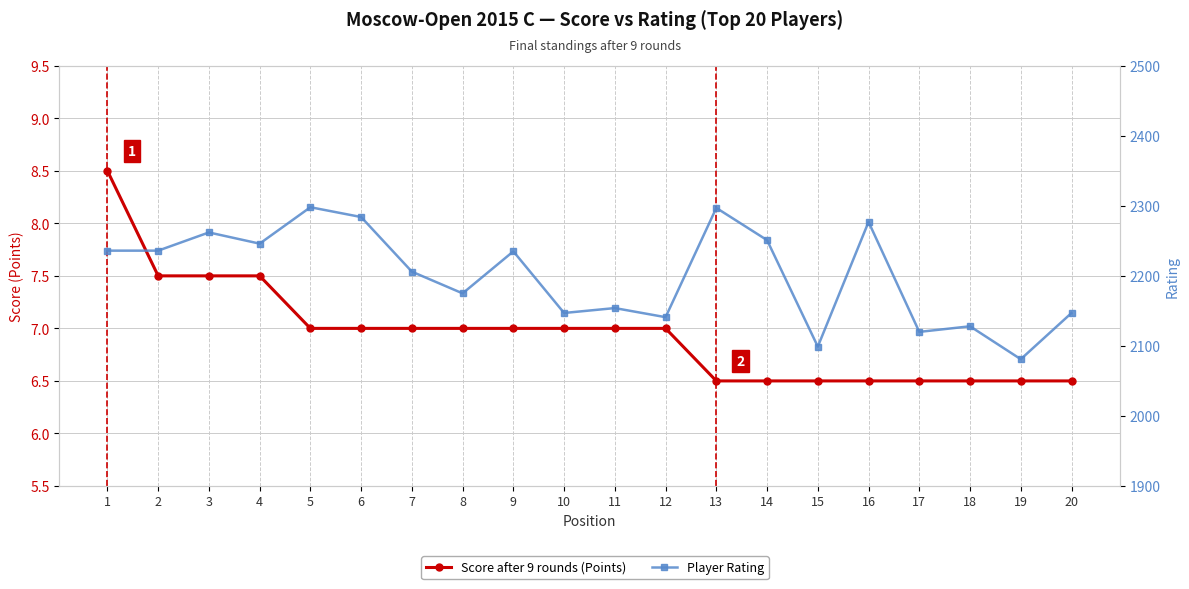

Which category has the highest value in the Rating series?

5